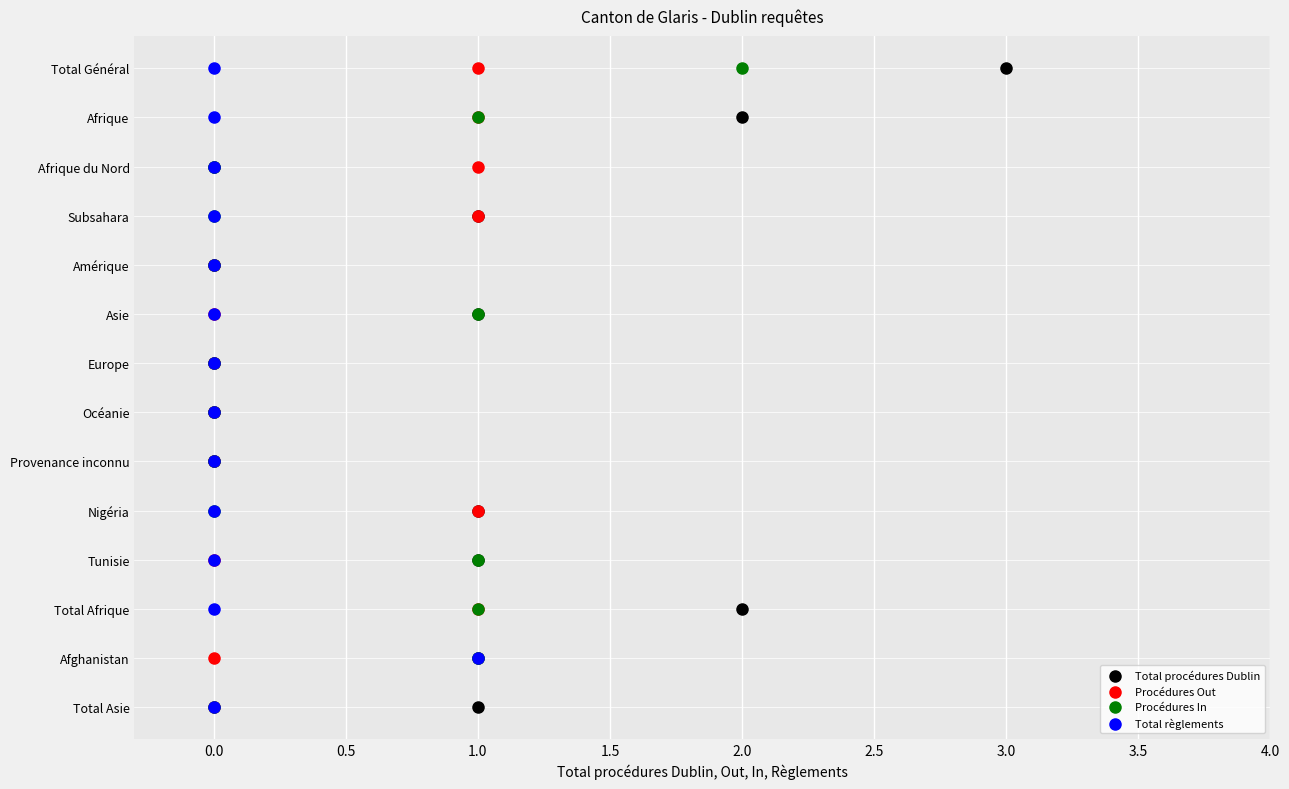

What are all the series names shown in the legend?

Total procédures Dublin, Procédures Out, Procédures In, Total règlements